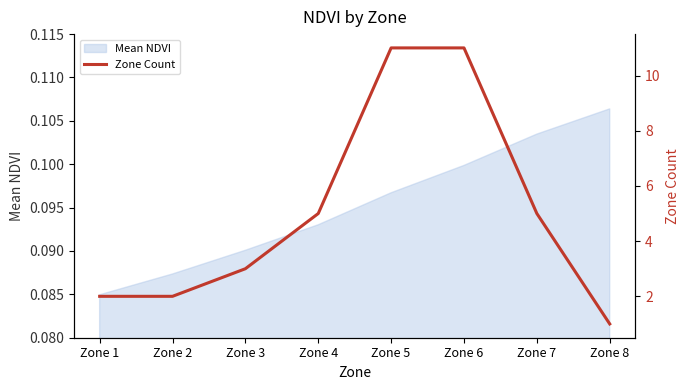

Which category has the lowest value in the Mean NDVI series?

Zone 1